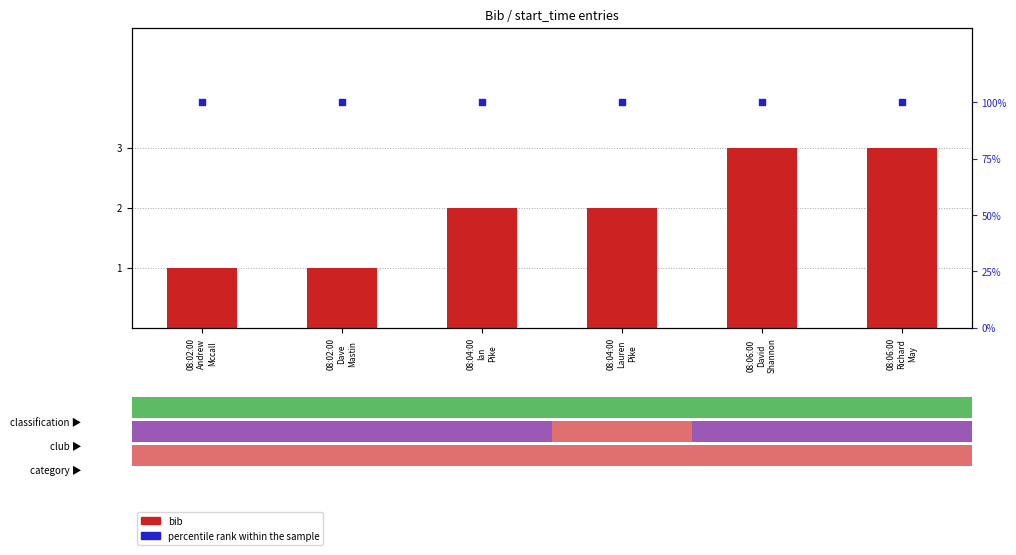

What is the total value across all series at 08:06:00
David
Shannon?

103